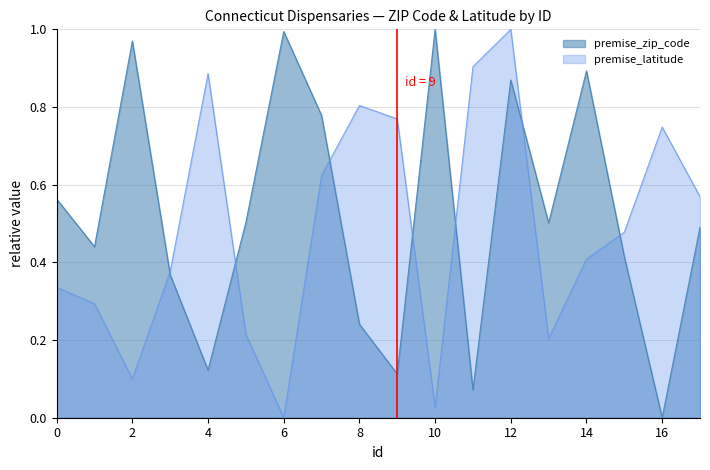

How many data points in premise_latitude are above 0?

17